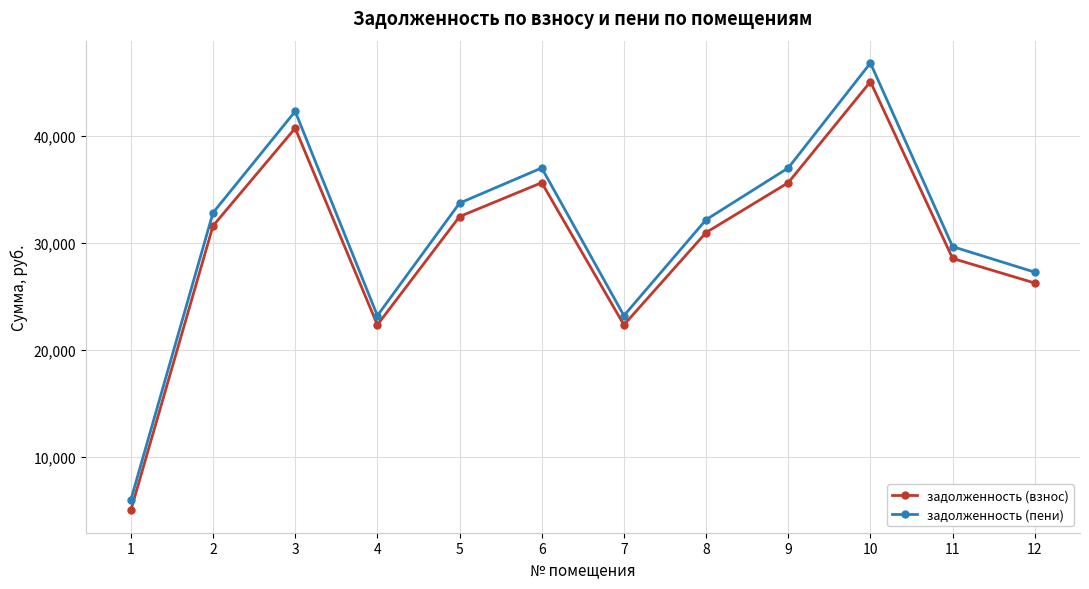

What is the difference between the second highest and second lowest values in the задолженность (взнос) series?

18378.0